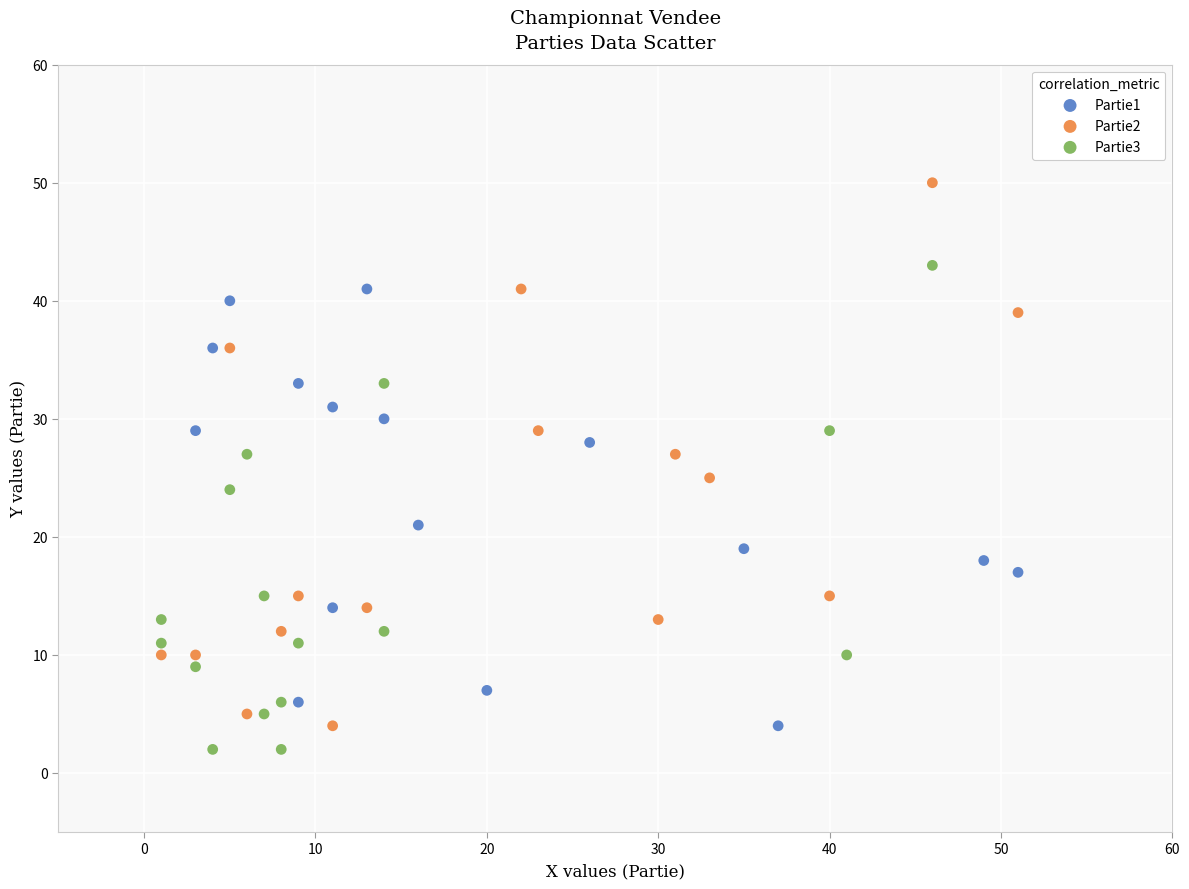

Which series has the largest Y range (max minus min)?

Partie2